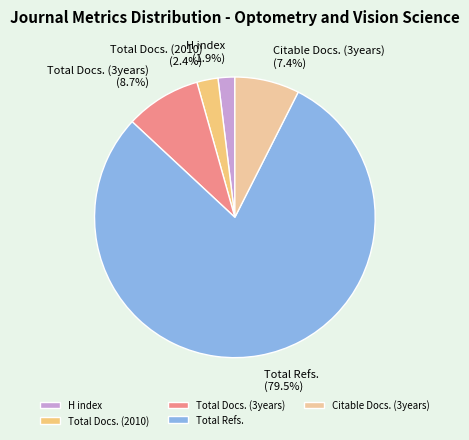

Count the number of slices in the pie.

5